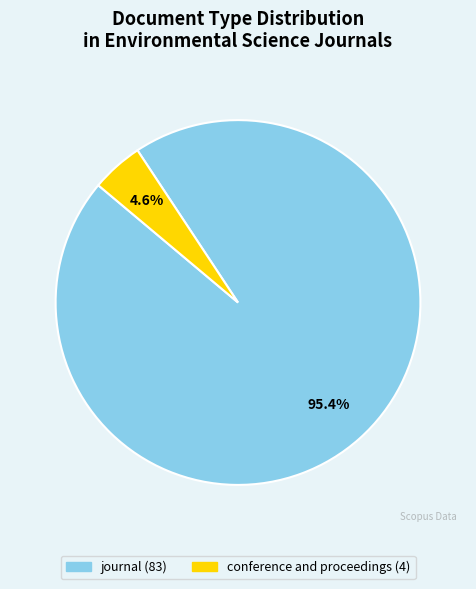

Which category has the biggest portion of the pie?

journal